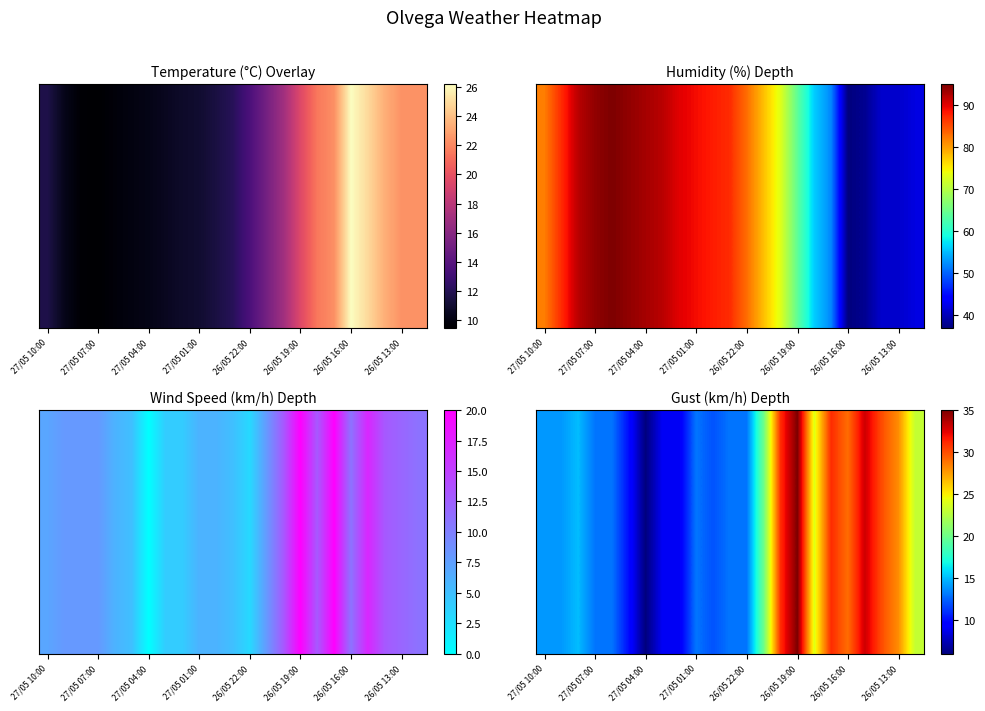

Reading left to right, extract all data points from this chart.

Temperature: 27/05 10:00=11.7	27/05 09:00=10.3	27/05 08:00=9.6	27/05 07:00=9.5	27/05 06:00=9.8	27/05 05:00=10.0	27/05 04:00=10.2	27/05 03:00=10.5	27/05 02:00=10.8	27/05 01:00=11.0	27/05 00:00=11.5	26/05 23:00=12.1	26/05 22:00=13.5	26/05 21:00=15.2	26/05 20:00=17.0	26/05 19:00=19.5	26/05 18:00=21.5	26/05 17:00=22.3	26/05 16:00=26.2	26/05 15:00=24.9	26/05 14:00=23.4	26/05 13:00=22.4	26/05 12:00=22.4
Humidity: 27/05 10:00=82.0	27/05 09:00=87.0	27/05 08:00=92.0	27/05 07:00=94.0	27/05 06:00=95.0	27/05 05:00=94.0	27/05 04:00=93.0	27/05 03:00=92.0	27/05 02:00=90.0	27/05 01:00=89.0	27/05 00:00=88.0	26/05 23:00=87.0	26/05 22:00=83.0	26/05 21:00=78.0	26/05 20:00=73.0	26/05 19:00=64.0	26/05 18:00=56.0	26/05 17:00=52.0	26/05 16:00=37.0	26/05 15:00=38.0	26/05 14:00=41.0	26/05 13:00=41.0	26/05 12:00=42.0
Wind speed: 27/05 10:00=7.0	27/05 09:00=8.0	27/05 08:00=8.0	27/05 07:00=8.0	27/05 06:00=6.0	27/05 05:00=5.0	27/05 04:00=0.0	27/05 03:00=4.0	27/05 02:00=4.0	27/05 01:00=6.0	27/05 00:00=6.0	26/05 23:00=5.0	26/05 22:00=3.0	26/05 21:00=8.0	26/05 20:00=13.0	26/05 19:00=20.0	26/05 18:00=13.0	26/05 17:00=20.0	26/05 16:00=11.0	26/05 15:00=17.0	26/05 14:00=13.0	26/05 13:00=12.0	26/05 12:00=11.0
Gust: 27/05 10:00=14.0	27/05 09:00=14.0	27/05 08:00=15.0	27/05 07:00=13.0	27/05 06:00=13.0	27/05 05:00=10.0	27/05 04:00=6.0	27/05 03:00=9.0	27/05 02:00=9.0	27/05 01:00=13.0	27/05 00:00=12.0	26/05 23:00=13.0	26/05 22:00=13.0	26/05 21:00=20.0	26/05 20:00=31.0	26/05 19:00=35.0	26/05 18:00=24.0	26/05 17:00=31.0	26/05 16:00=29.0	26/05 15:00=33.0	26/05 14:00=30.0	26/05 13:00=28.0	26/05 12:00=23.0